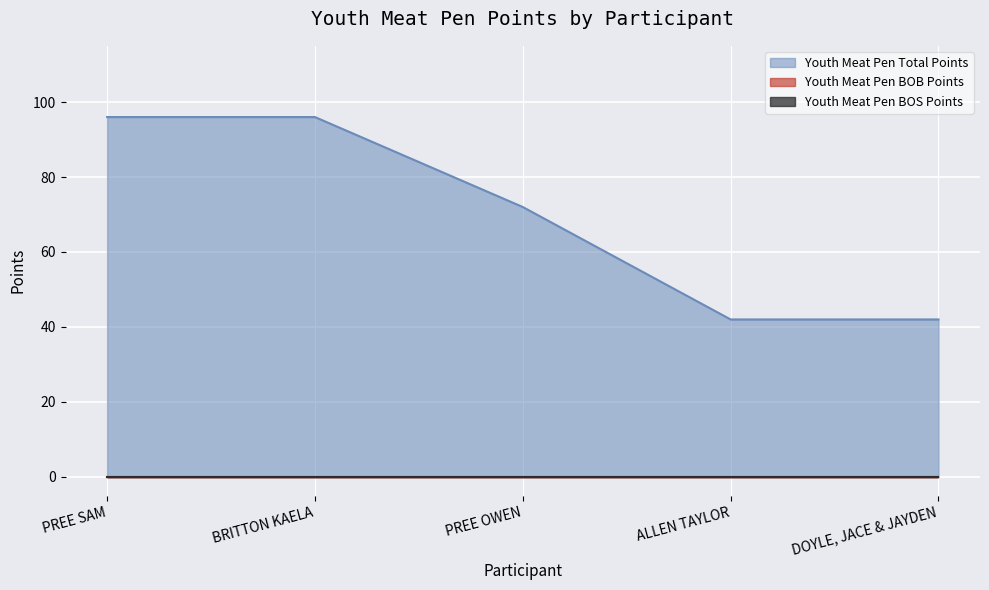

At which category is the sum across all series the highest?

PREE SAM